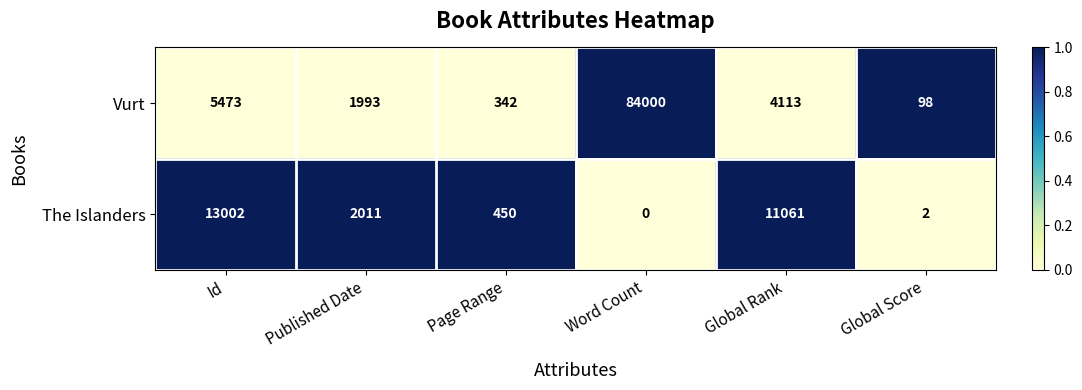

List the series in order of their peak value, lowest first.

The Islanders, Vurt